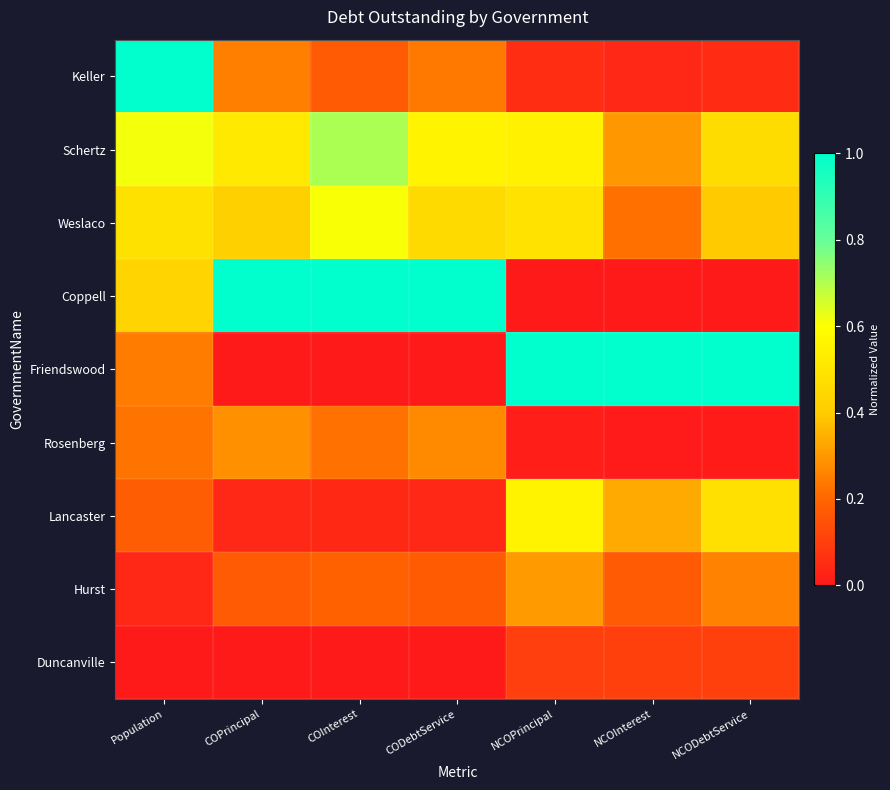

At which category does the chart reach its minimum across all series?

NCOPrincipal